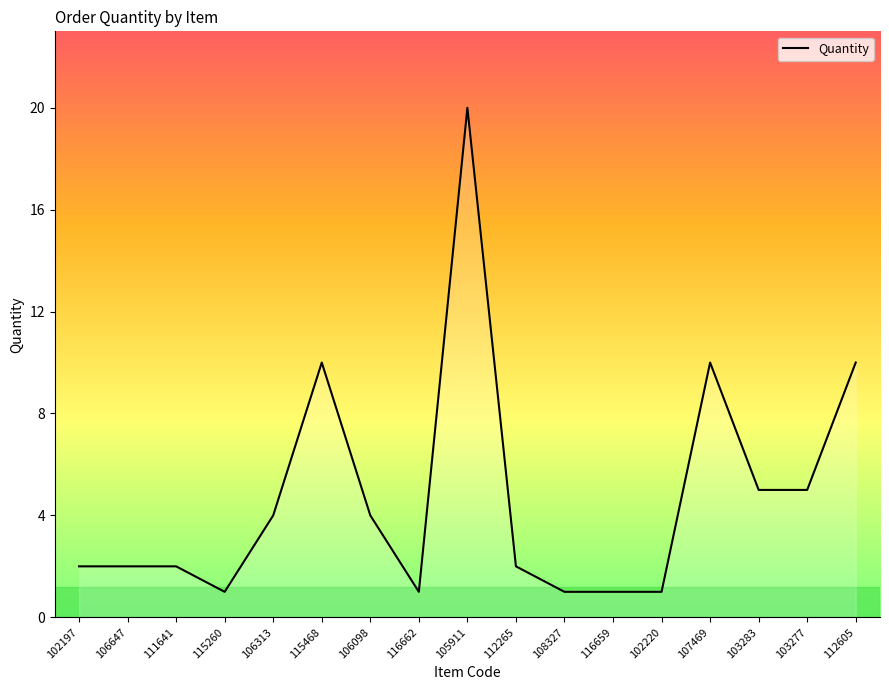

What is the change in value from 102197 to 116659?

-1